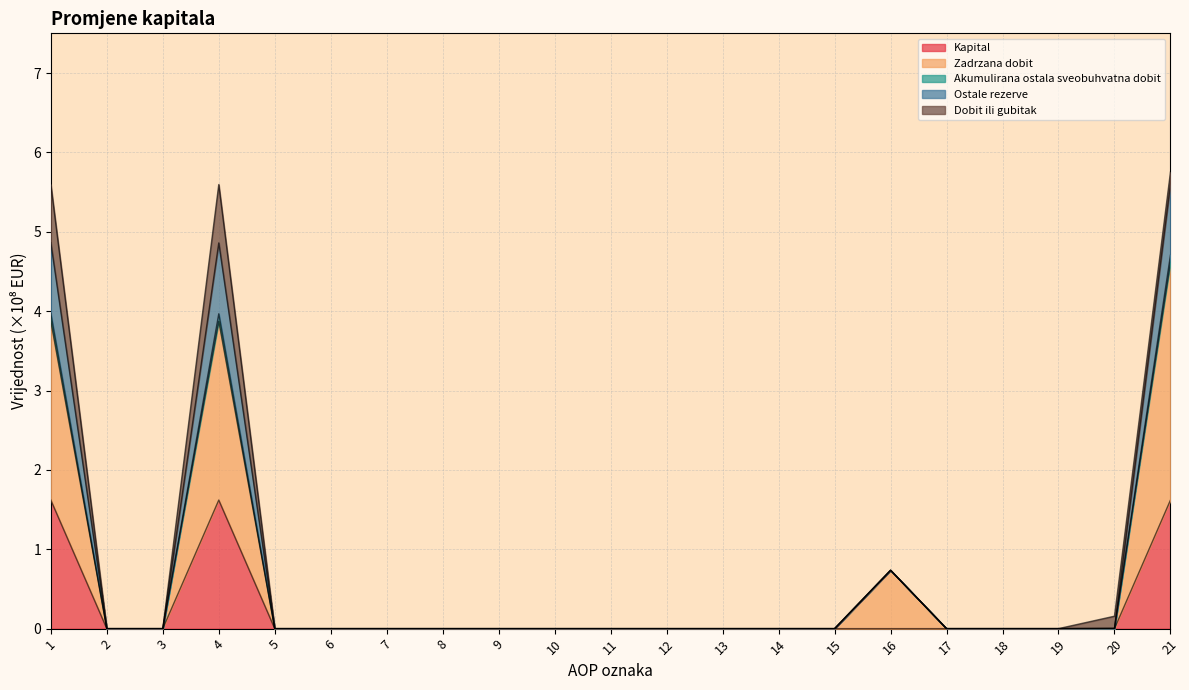

True or false: Kapital has more than 1 interior local peaks.

False